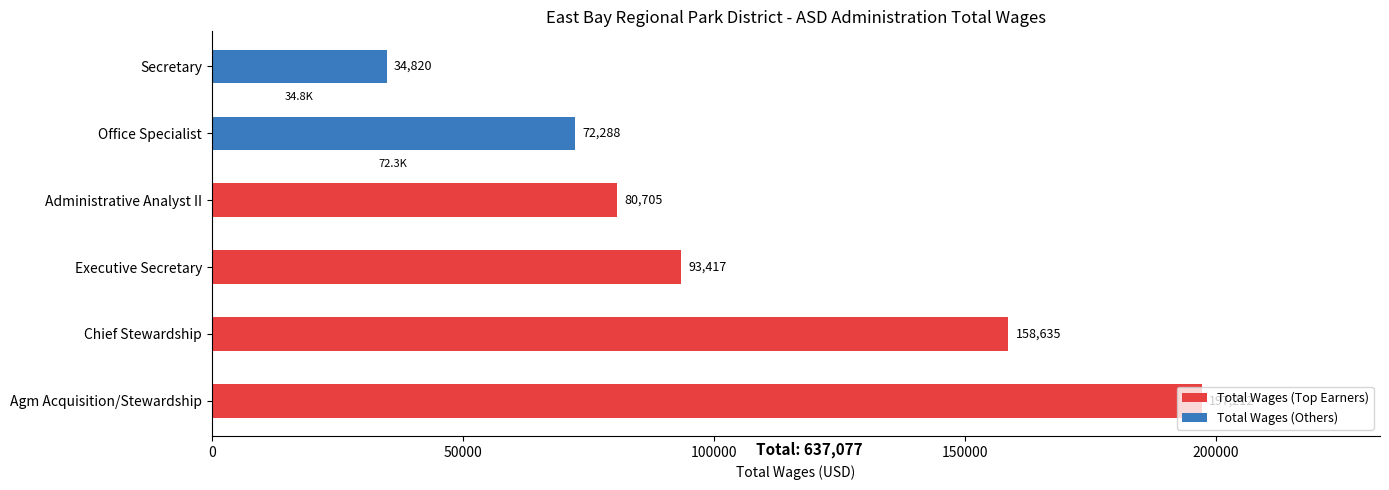

Reading right to left, extract all data points from this chart.

Secretary=34820	Office Specialist=72288	Administrative Analyst II=80705	Executive Secretary=93417	Chief Stewardship=158635	Agm Acquisition/Stewardship=197212